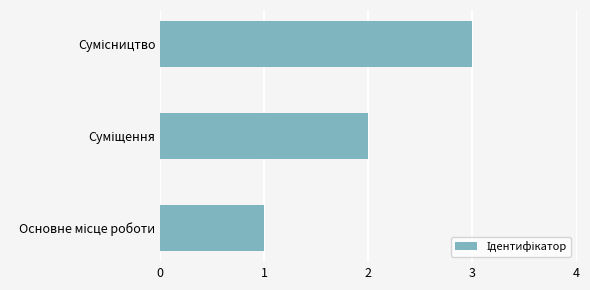

What is the maximum value shown in the chart?

3